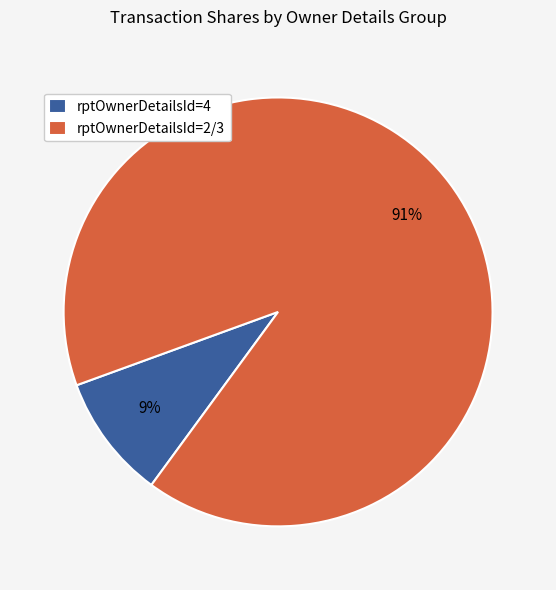

Between rptOwnerDetailsId=4 and rptOwnerDetailsId=2/3, which is larger?

rptOwnerDetailsId=2/3